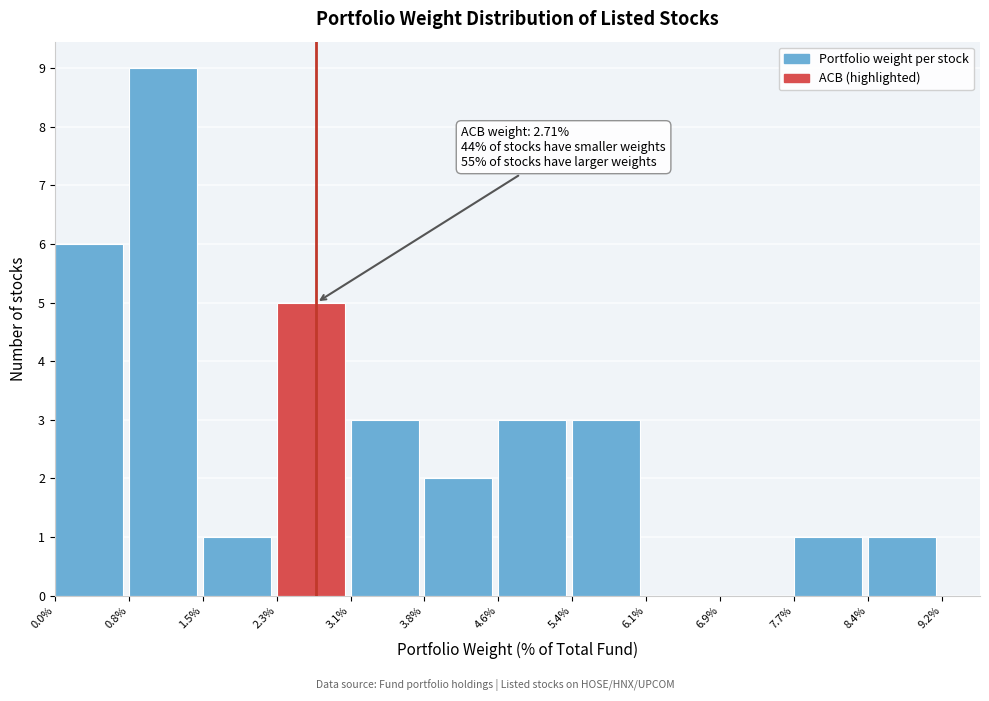

Over which range of the x-axis is the bar tallest?

0.8% to 1.5%